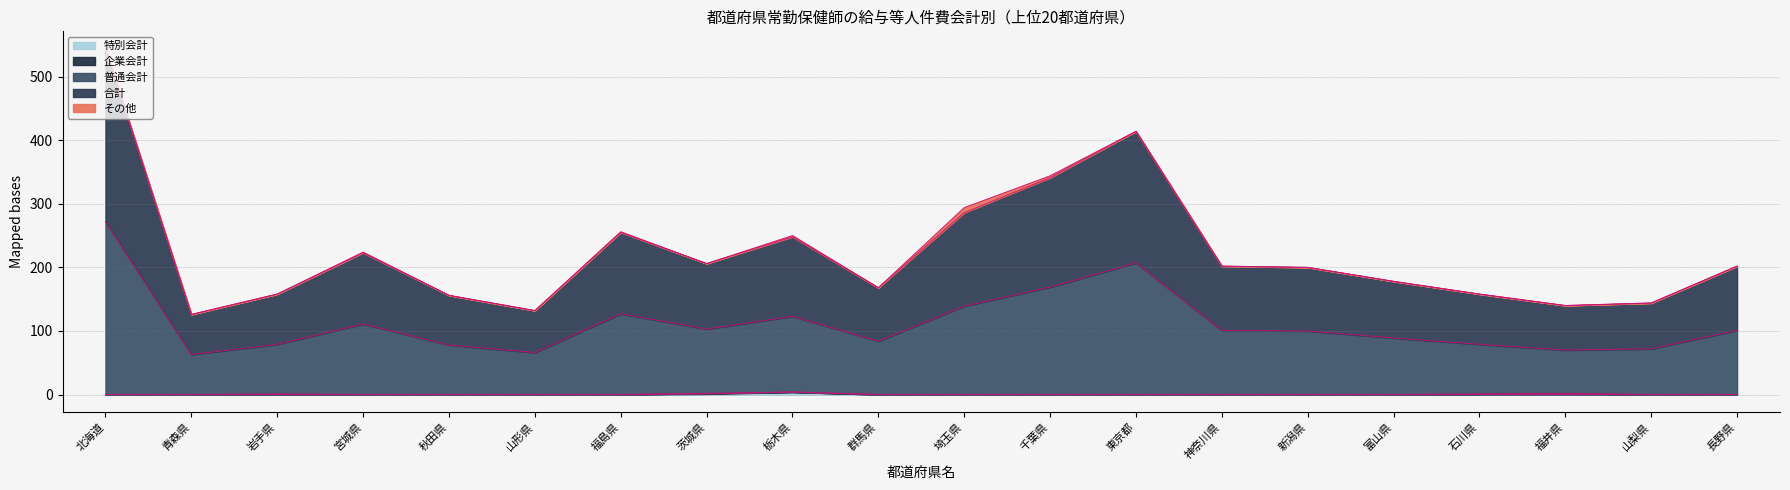

At which label is 普通会計 closest to 167?

千葉県